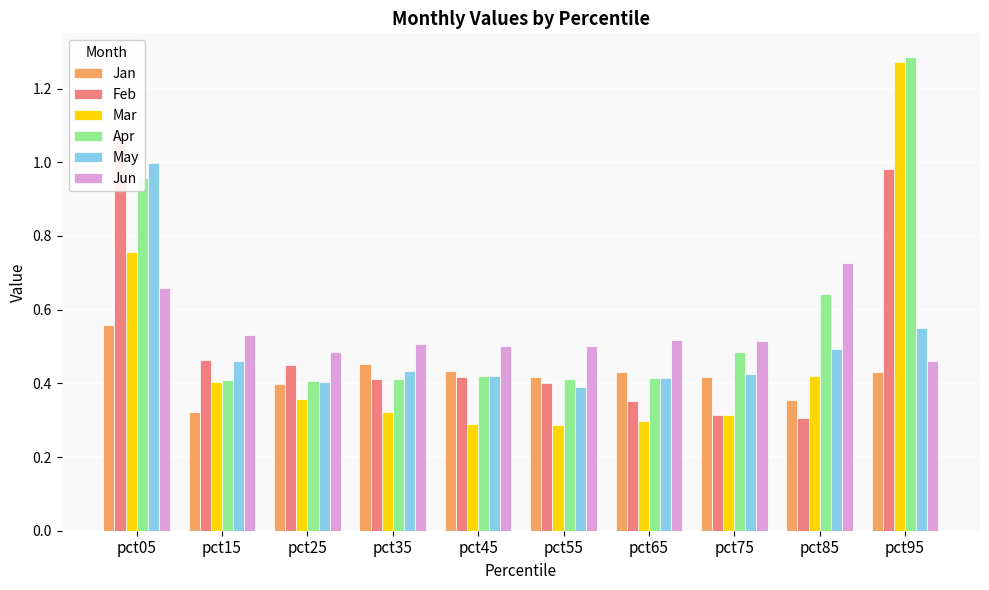

What is the value of the Mar bar at the 8th from the left?

0.3